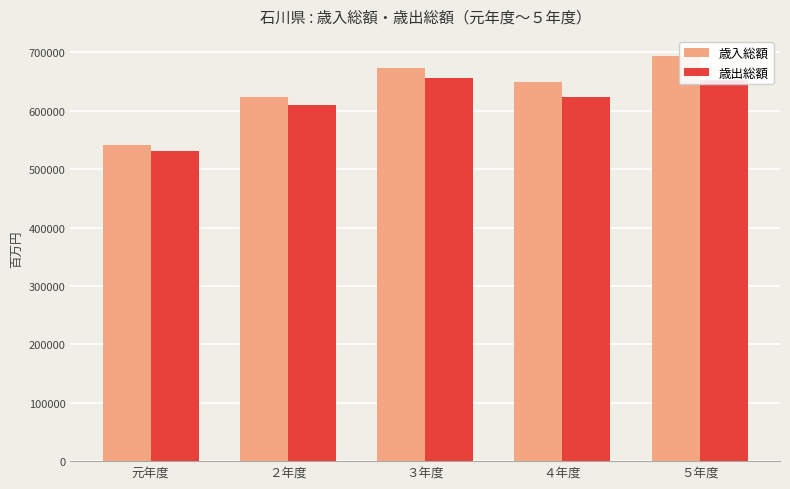

How many bars are there in each group?

2